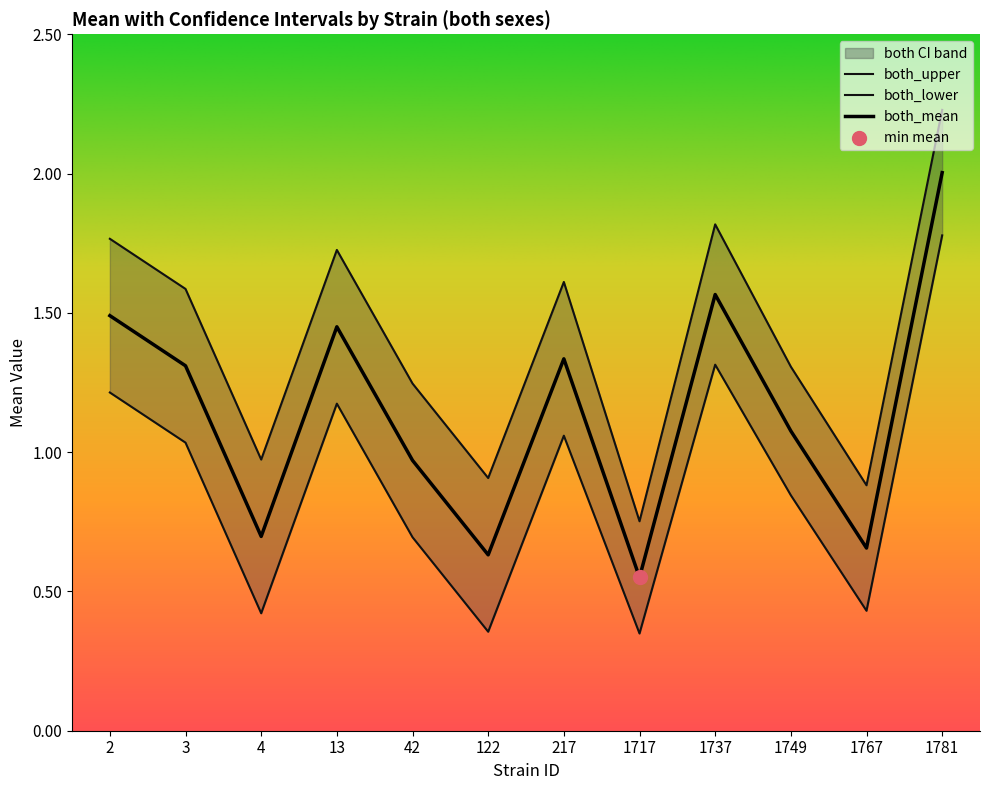

What is the total value across all series at 13?

4.3